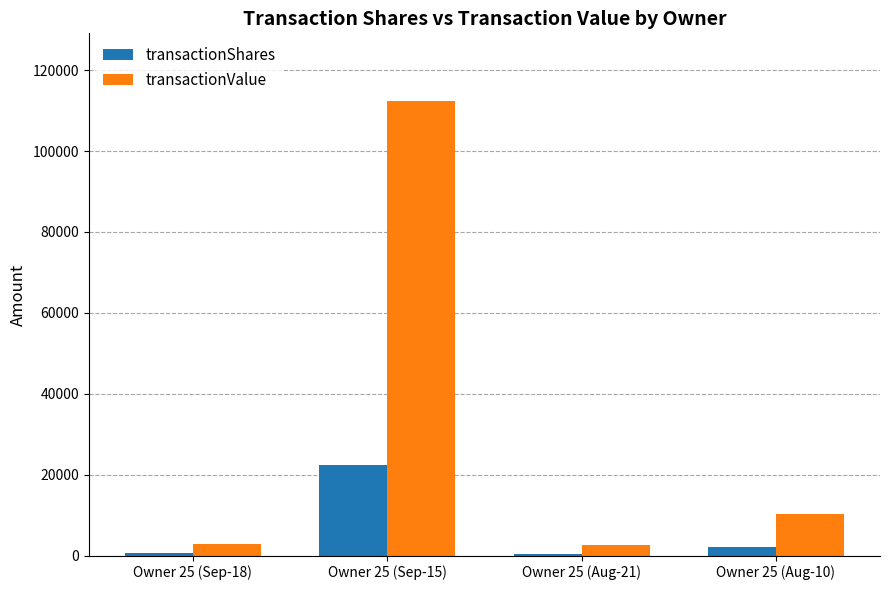

What is the sum of all transactionValue values?

127892